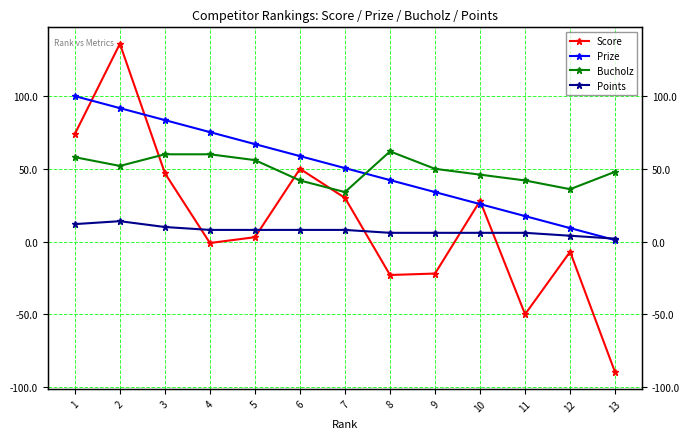

What are all the series names shown in the legend?

Score, Prize, Bucholz, Points